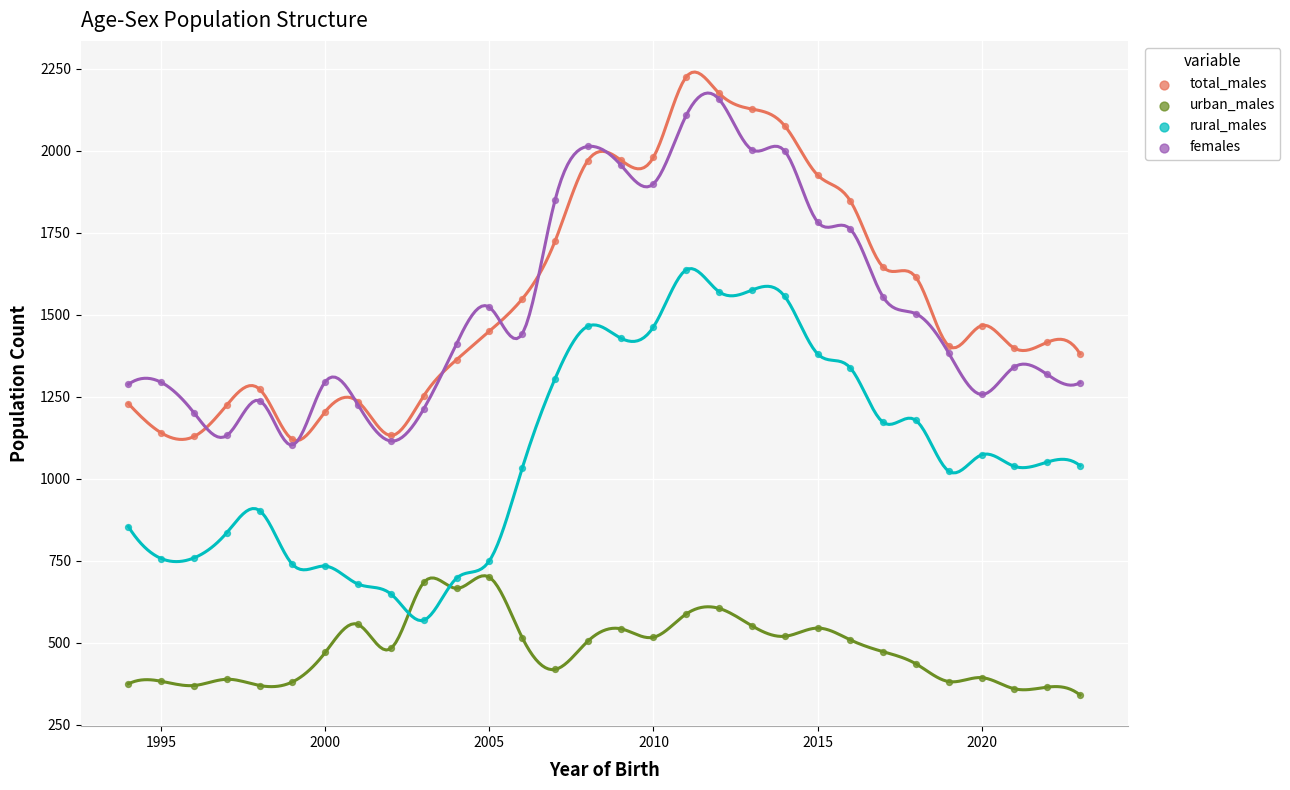

What are all the series names shown in the legend?

total_males, urban_males, rural_males, females